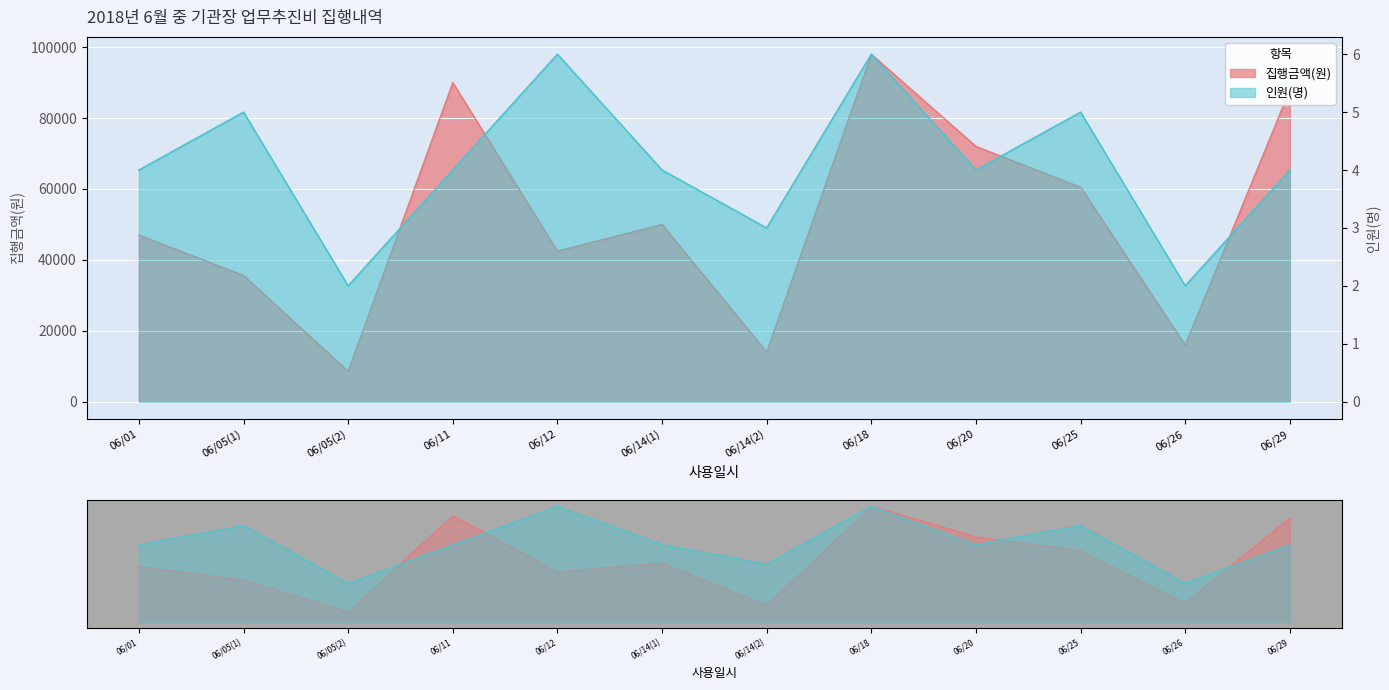

At which category is the sum across all series the highest?

06/18